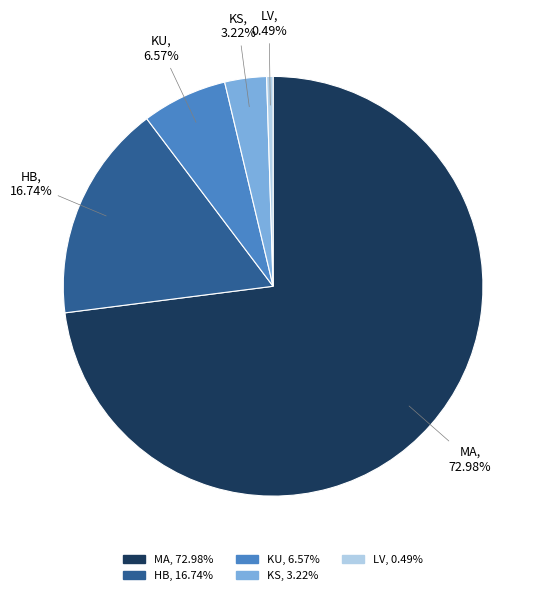

What portion of the pie excludes HB?

83.3%